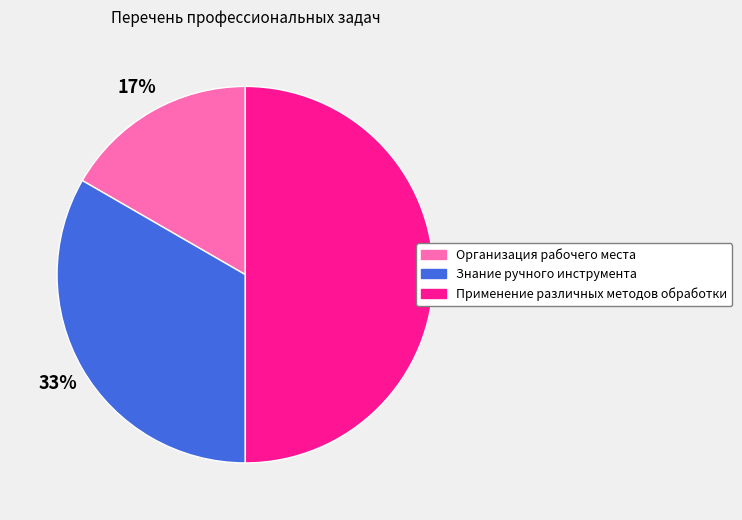

What is the largest slice in the pie chart?

Применение различных методов обработки